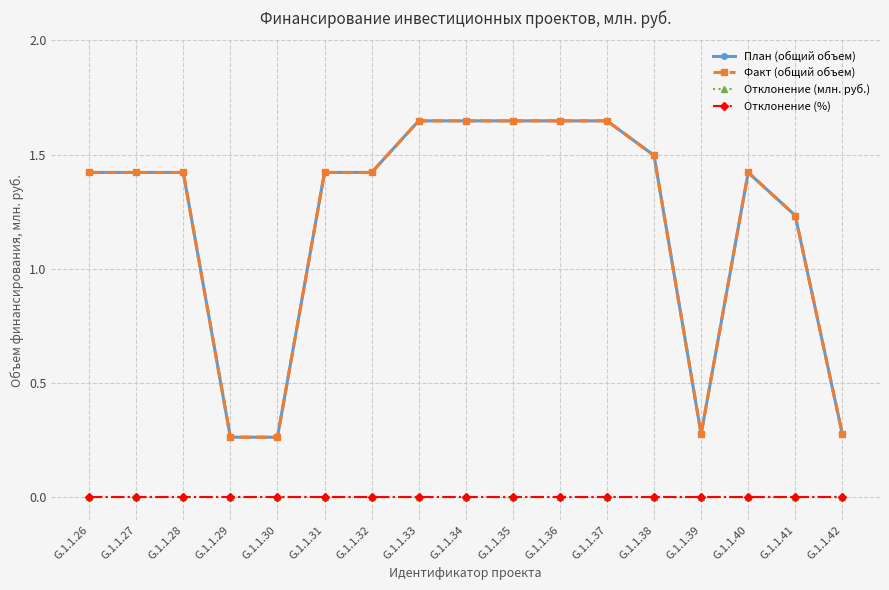

What is the difference between the highest and lowest values at G.1.1.26?

1.4